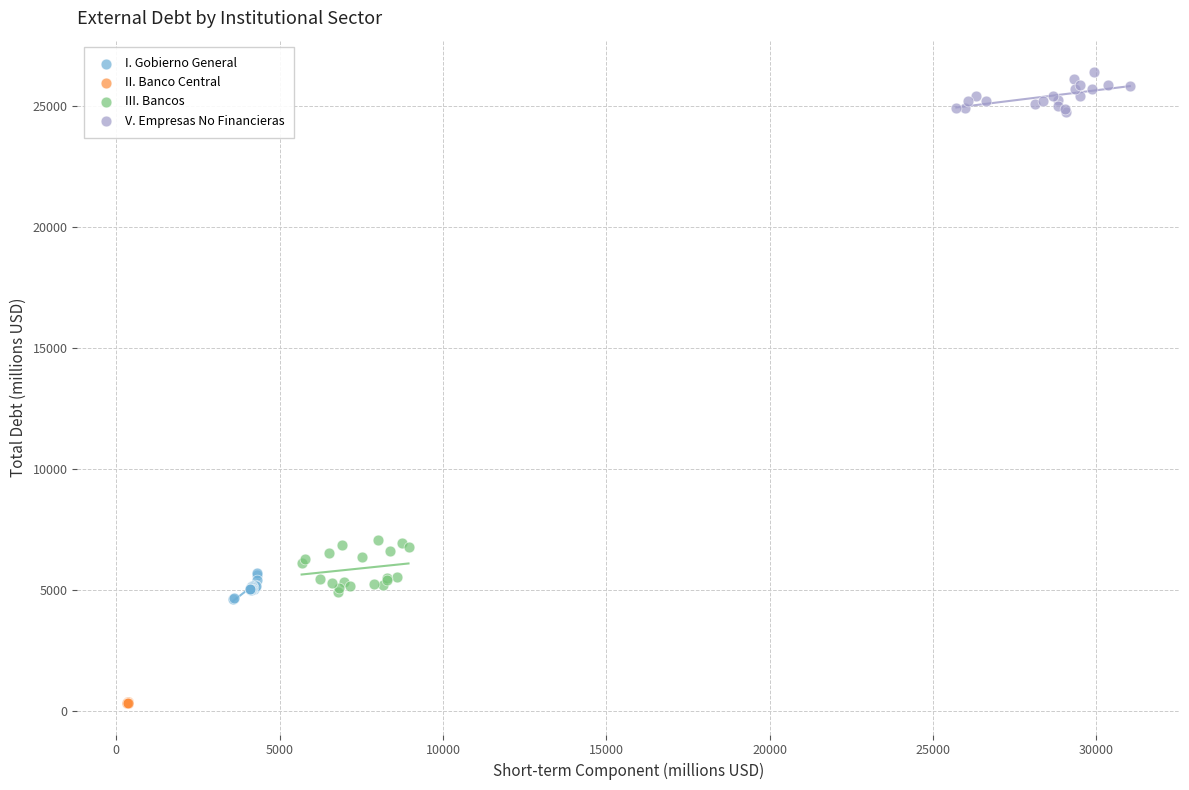

Which series contains the lowest Y value?

II. Banco Central